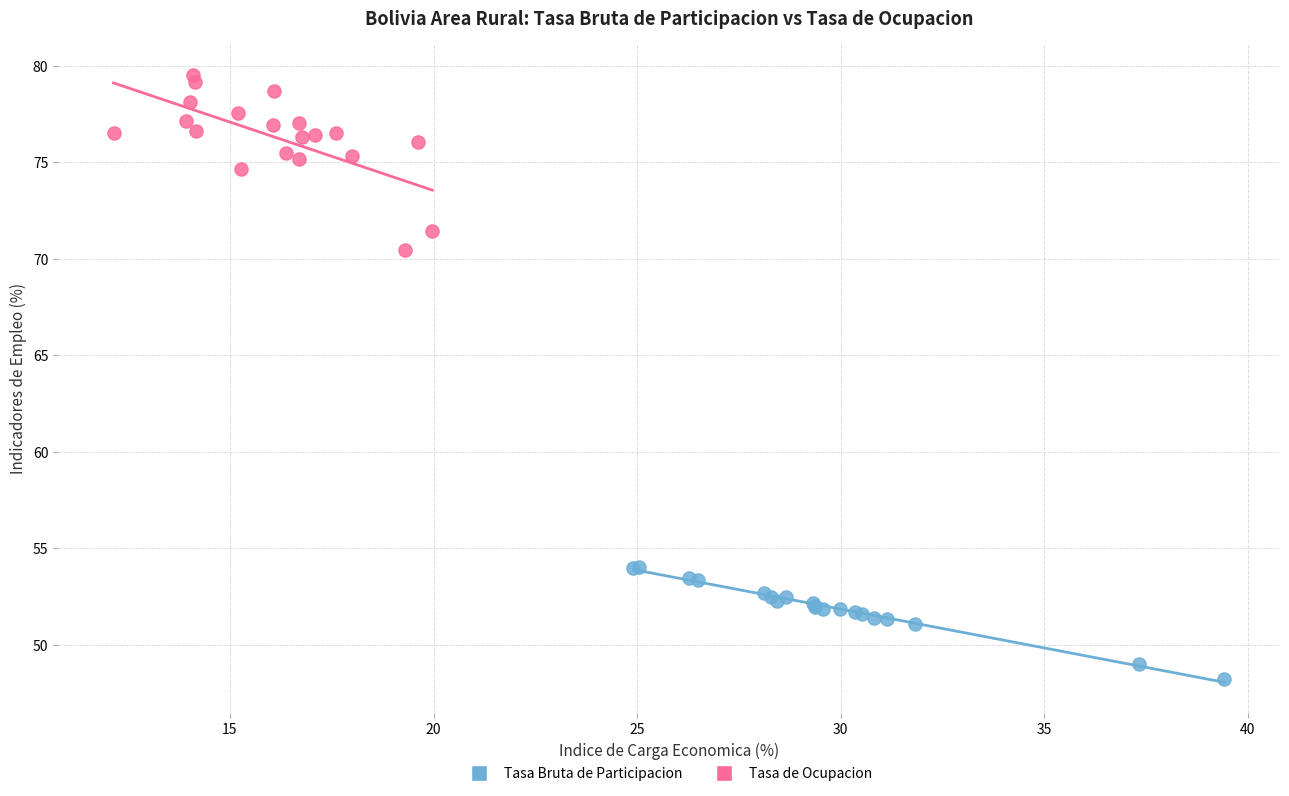

What are all the series names shown in the legend?

Tasa Bruta de Participacion, Tasa de Ocupacion